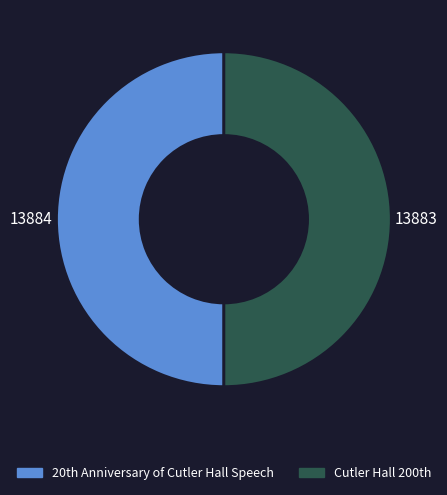

Which category has the biggest portion of the pie?

20th Anniversary of Cutler Hall Speech